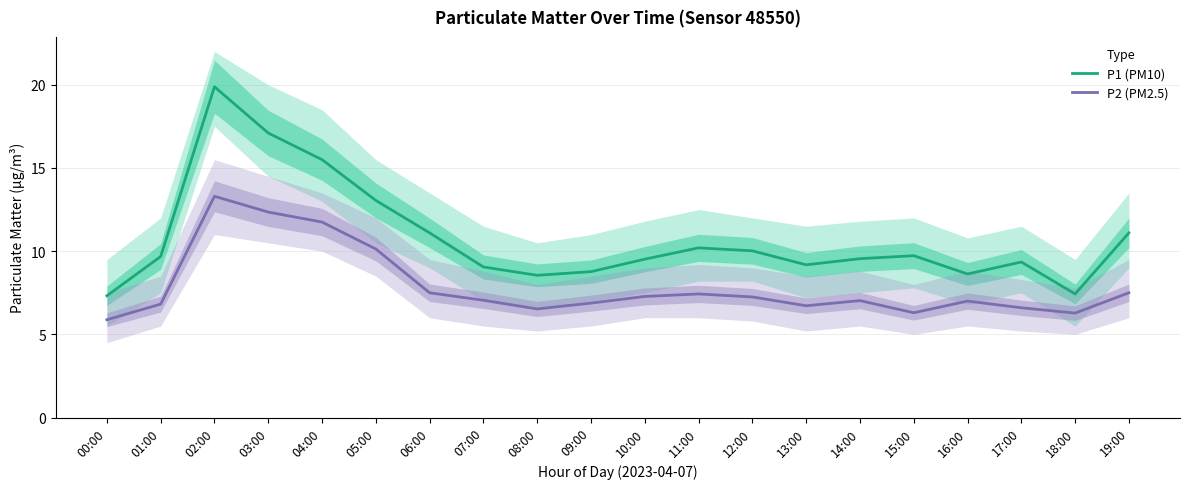

True or false: P2 (PM2.5) and P1 (PM10) cross at least once.

False